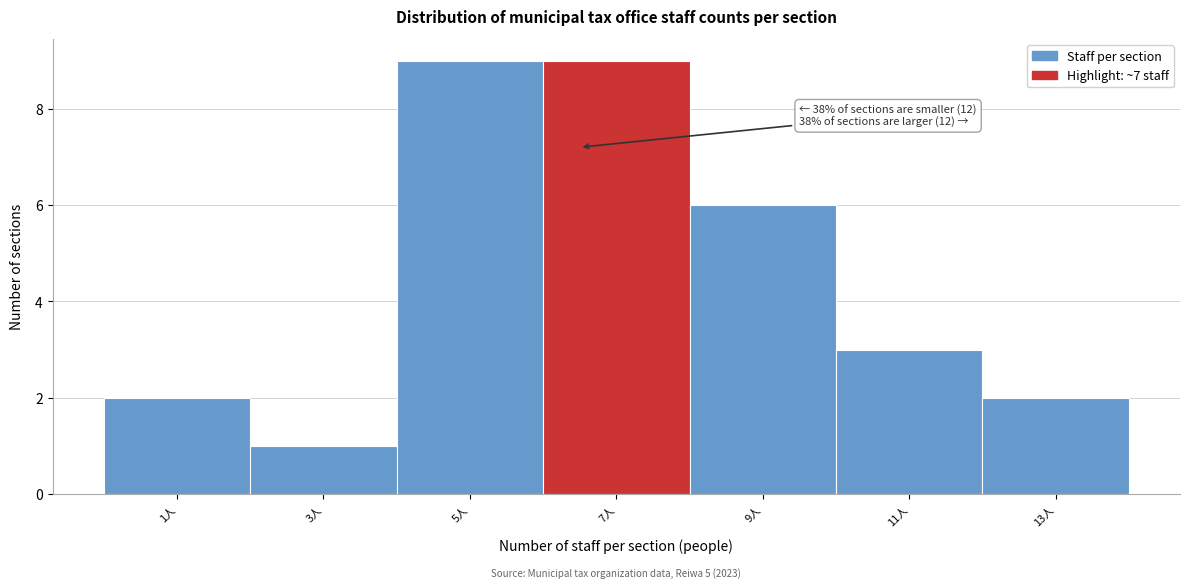

Reading left to right, what are all the values shown in this chart?

2	1	9	9	6	3	2